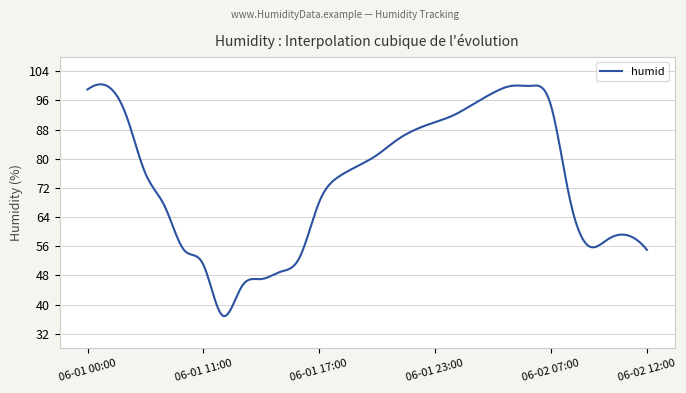

What is the average value?

73.7